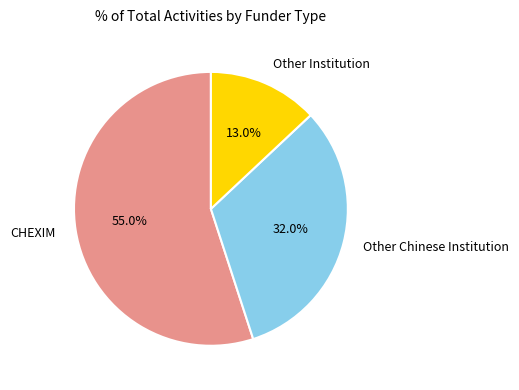

To the nearest percent, what is the difference between the largest and smallest slice percentages?

42%